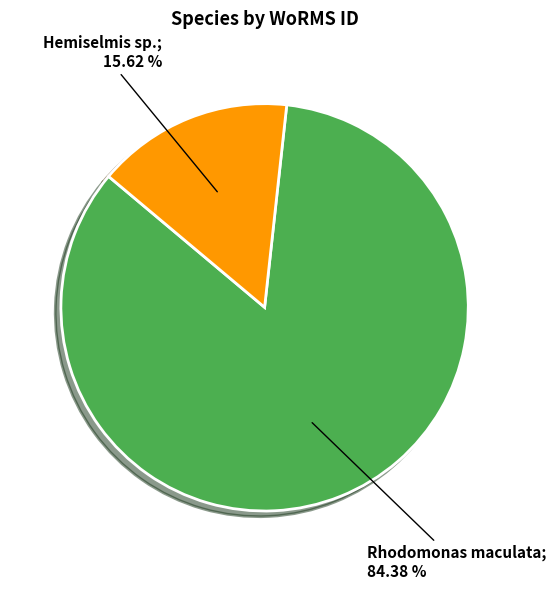

Rank the categories by value from lowest to highest.

Hemiselmis sp., Rhodomonas maculata